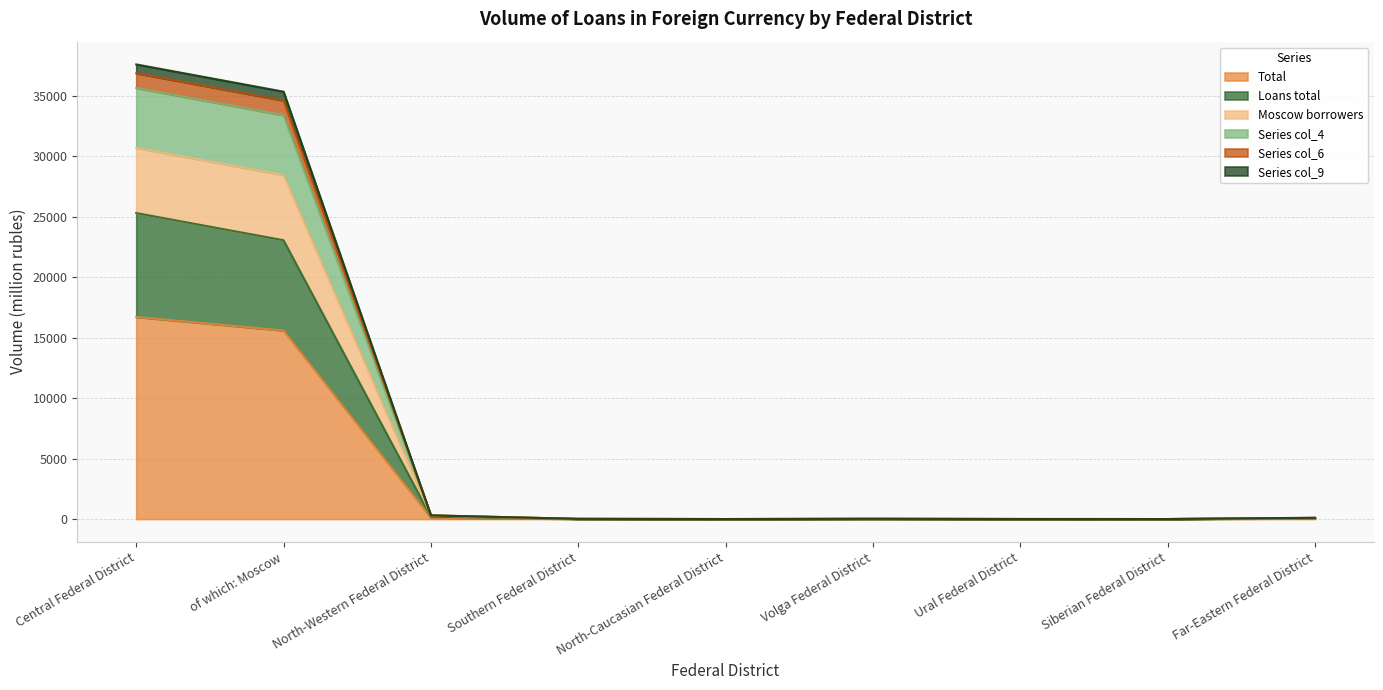

Does the chart have visible grid lines?

Yes